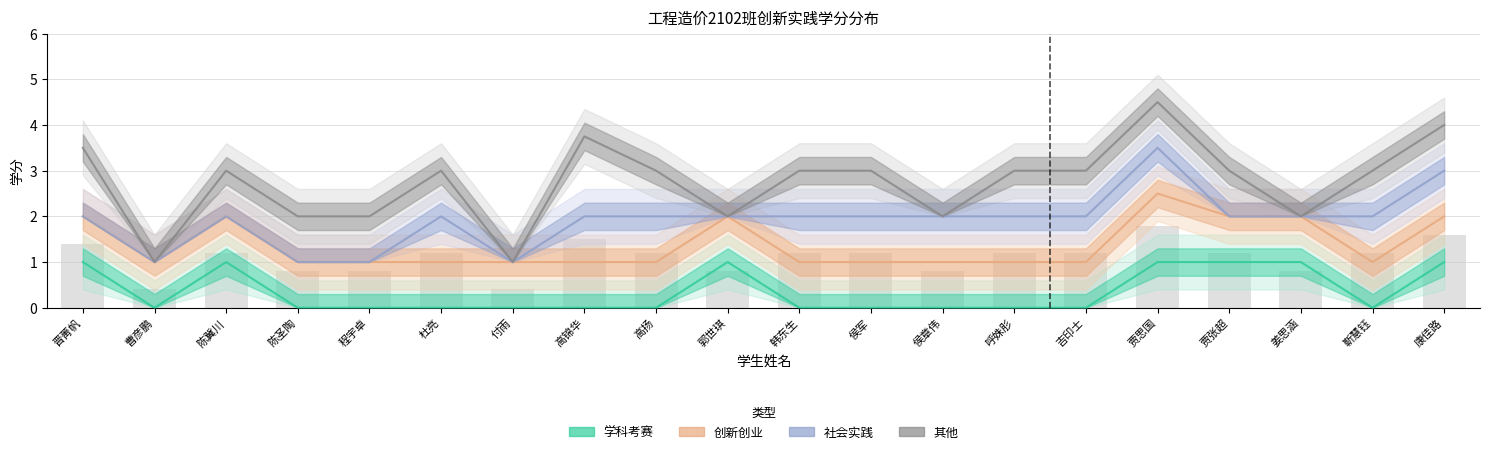

How many bars are there in each group?

4